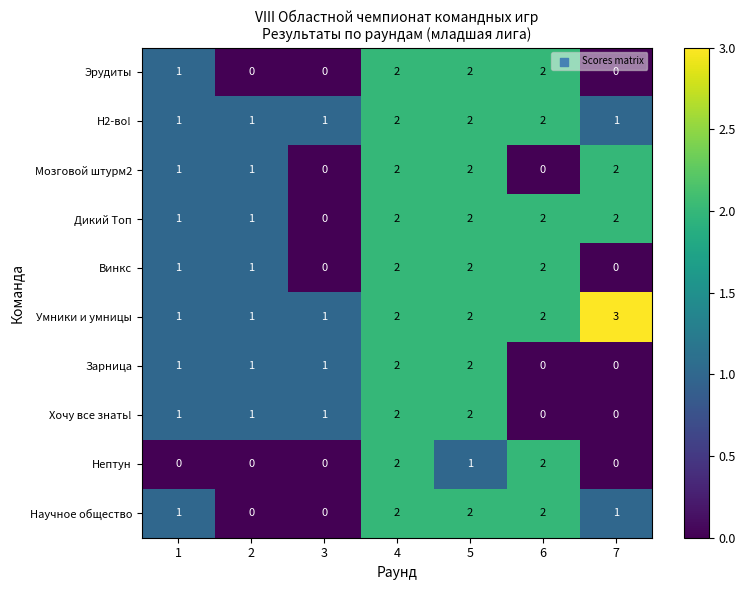

At which category is the sum across all series the highest?

4